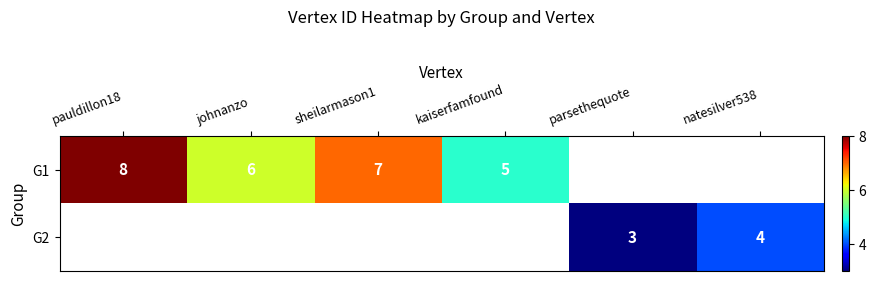

At which label does G1 reach its peak?

pauldillon18